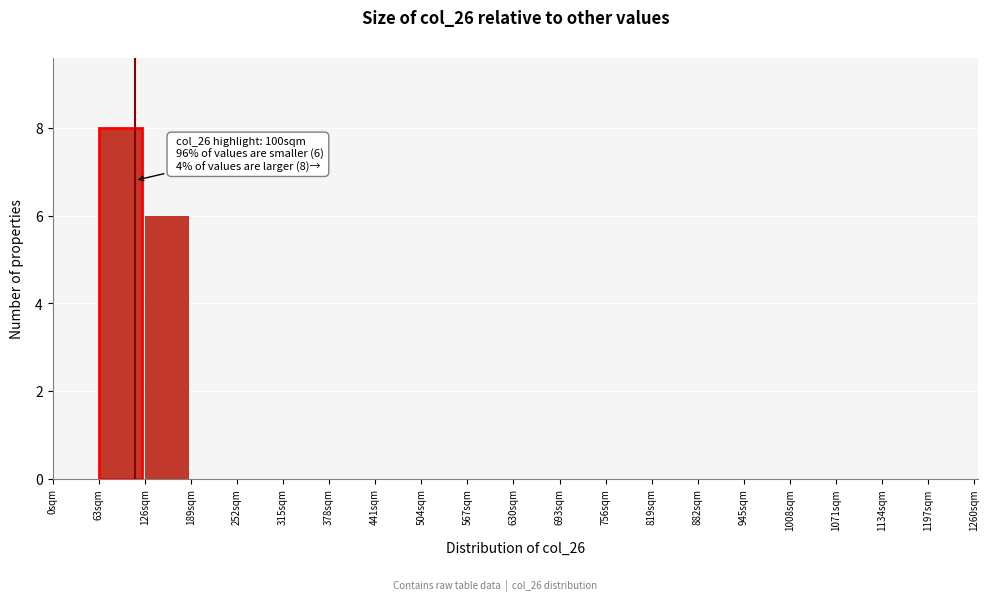

Which range on the x-axis has the tallest bar?

63 to 126